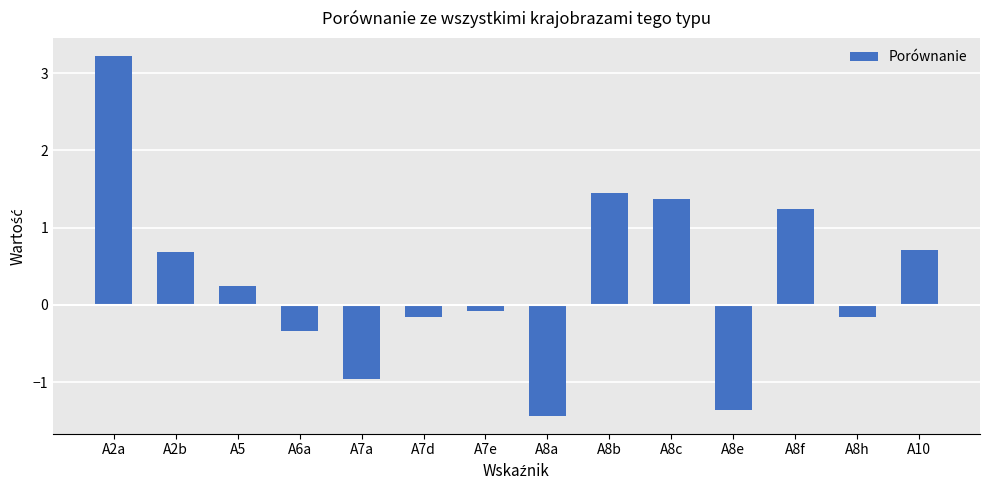

True or false: the data shows 0.9 at A2b.

False